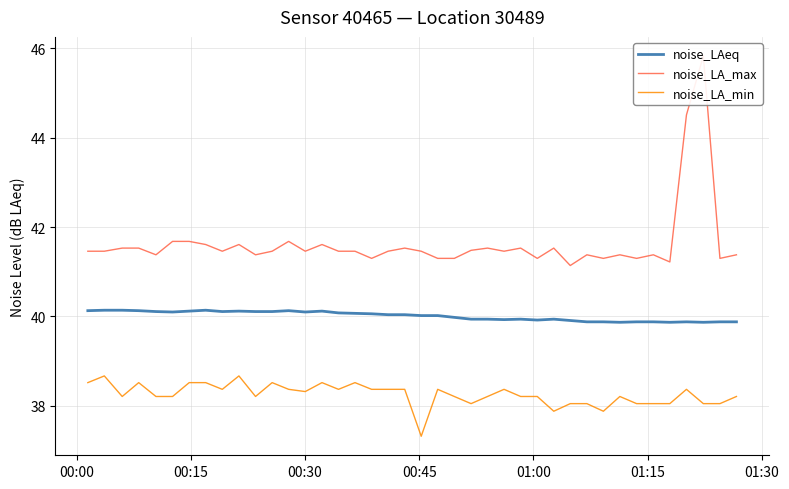

Rank the series by their average value, from lowest to highest.

noise_LA_min, noise_LAeq, noise_LA_max